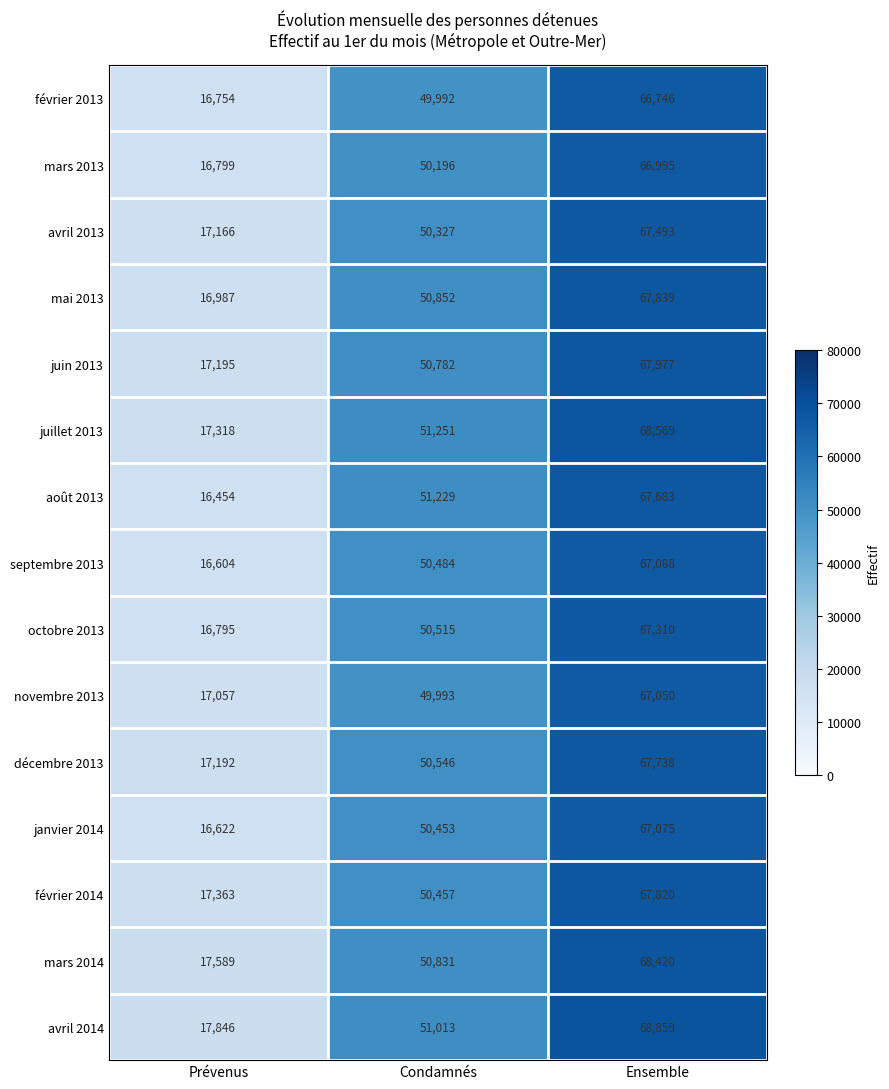

How many series are shown in this chart?

15